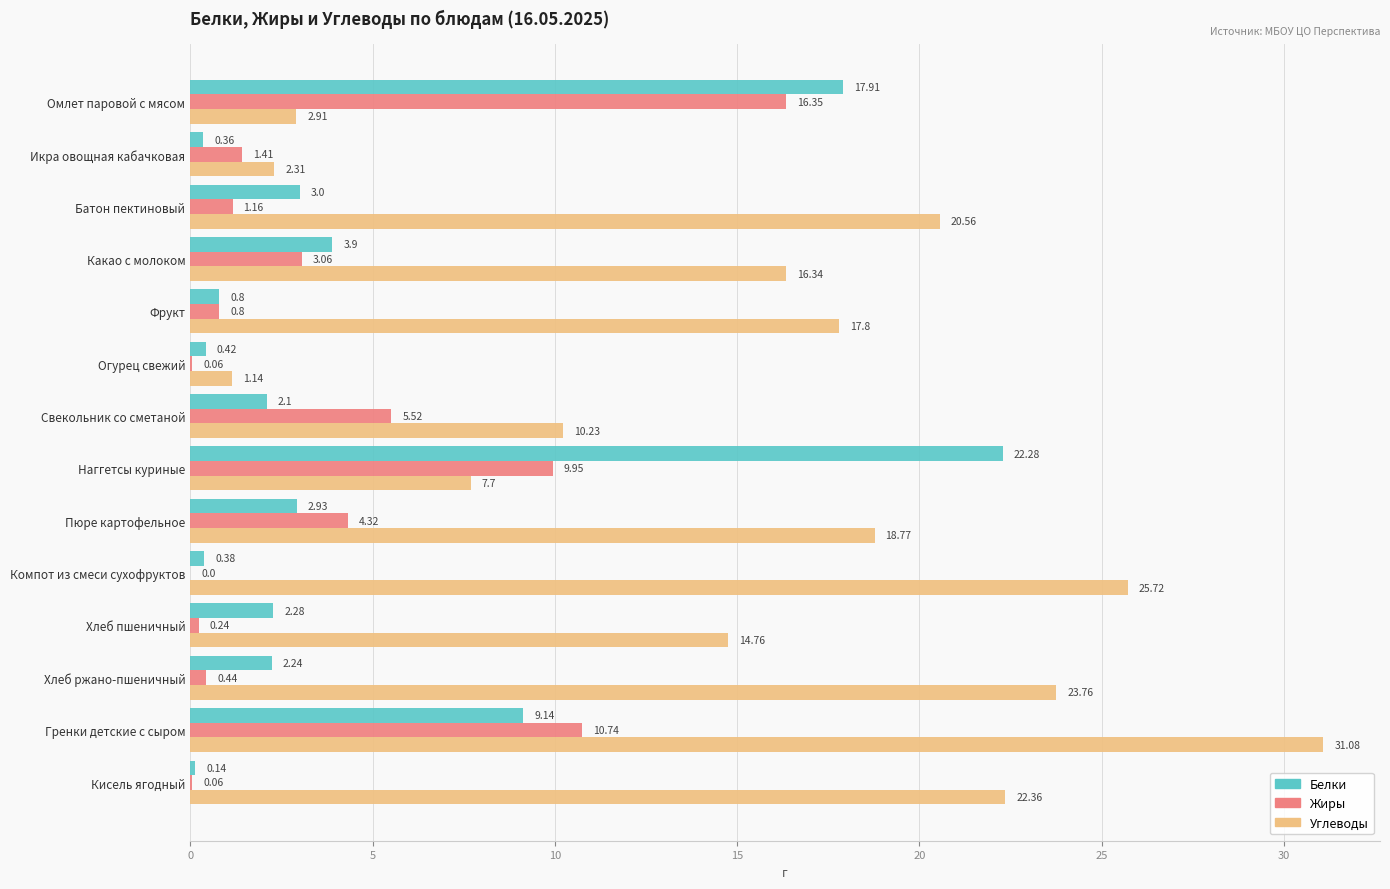

Where is Белки nearest to the value 11?

Гренки детские с сыром